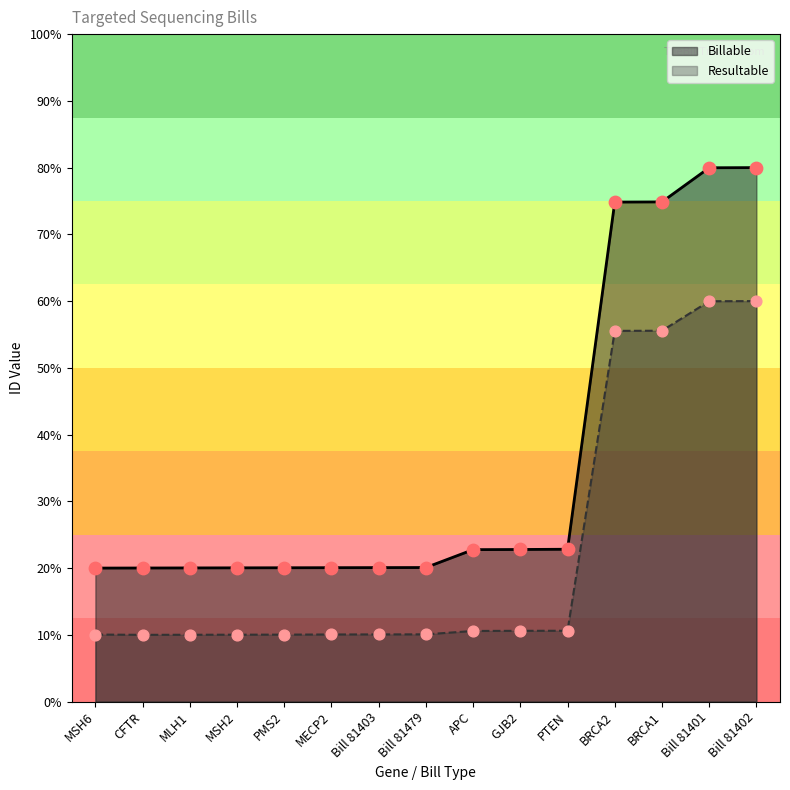

Which series has the largest total across all categories?

Billable